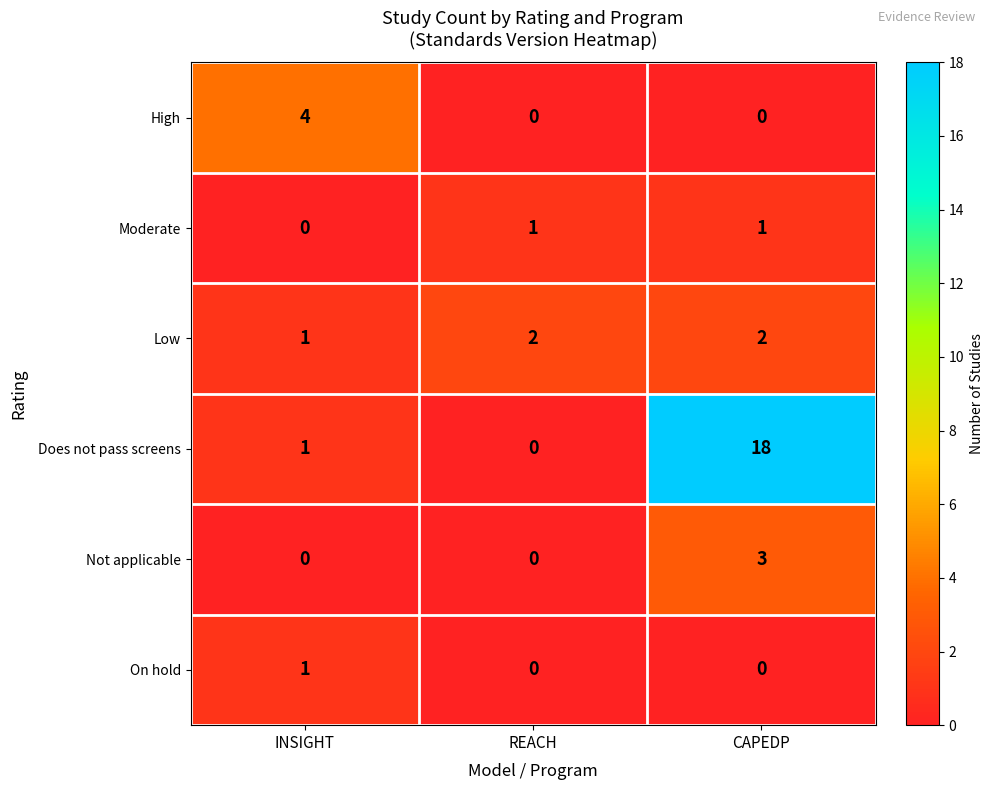

Reading right to left, what are all the values shown in this chart?

High: 0	0	4
Moderate: 1	1	0
Low: 2	2	1
Does not pass screens: 18	0	1
Not applicable: 3	0	0
On hold: 0	0	1